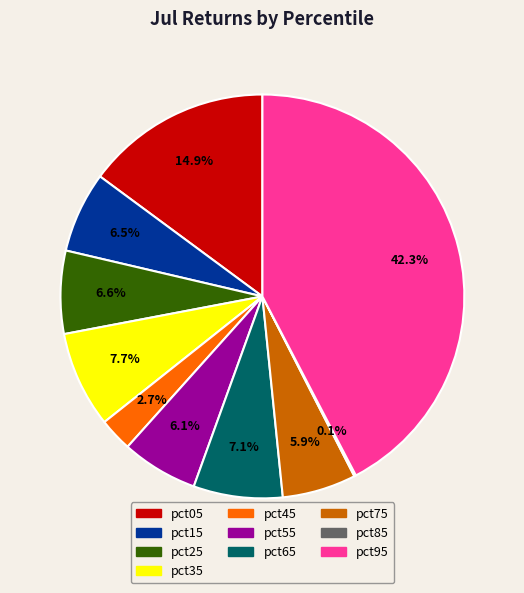

True or false: pct75 accounts for 6% of the total.

True